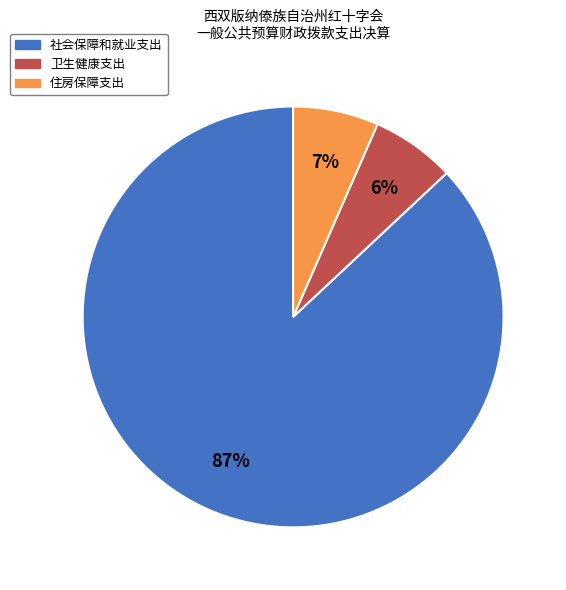

The 住房保障支出 slice represents 21% of the pie. True or false?

False